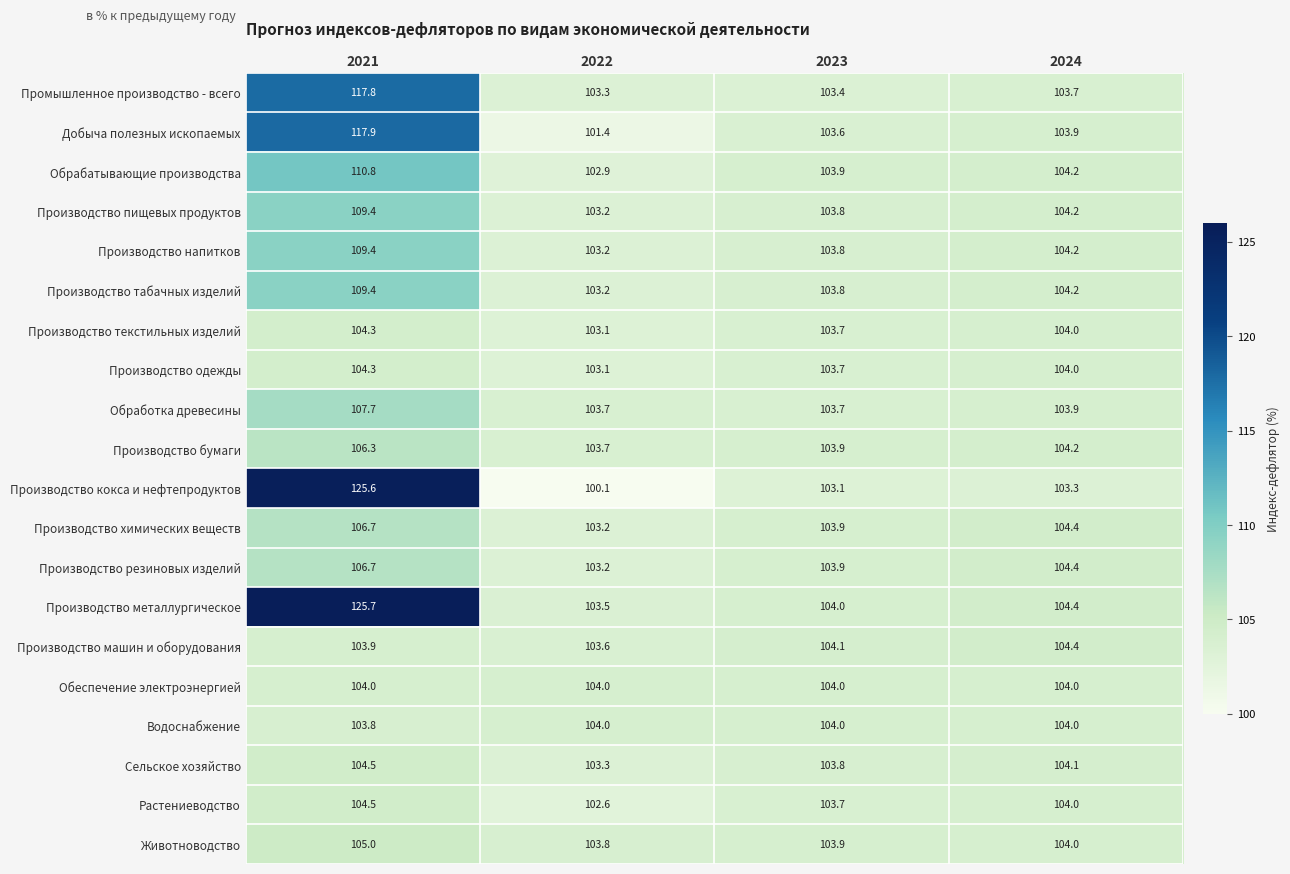

Which label corresponds to the largest value in the chart?

2021